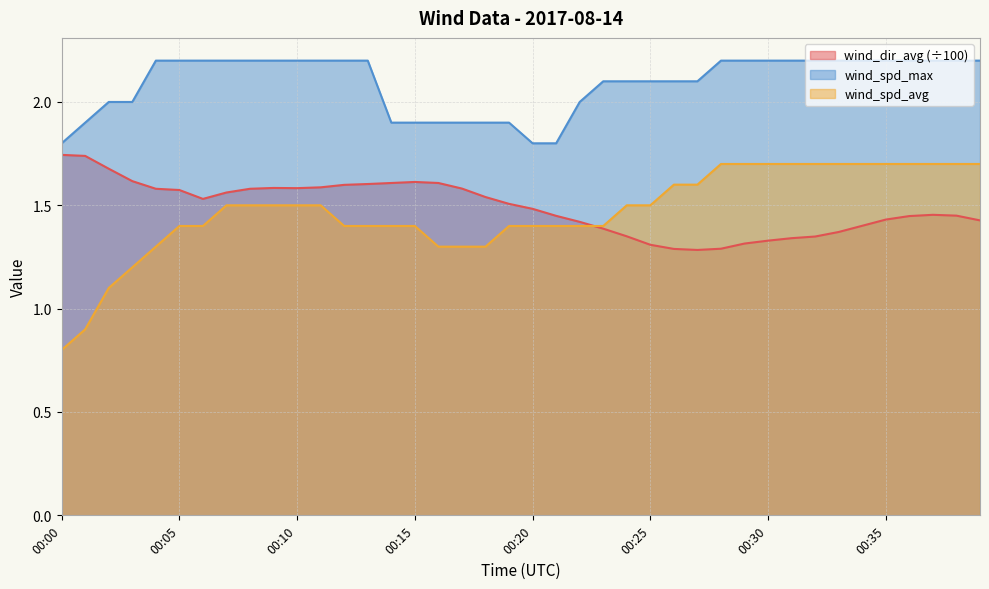

How many categories are shown in the chart?

40